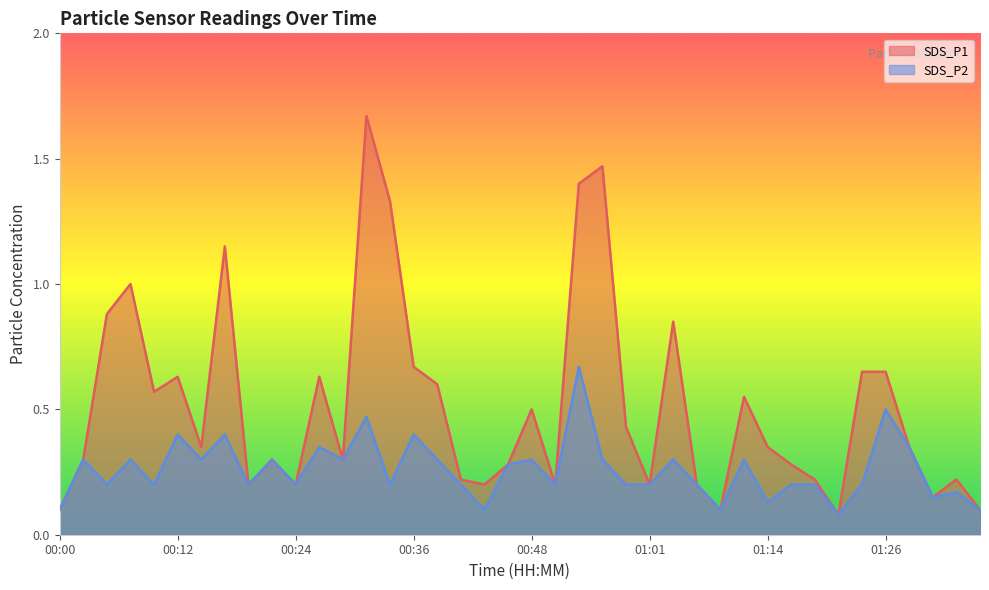

Where is the first local minimum for SDS_P1?

00:10